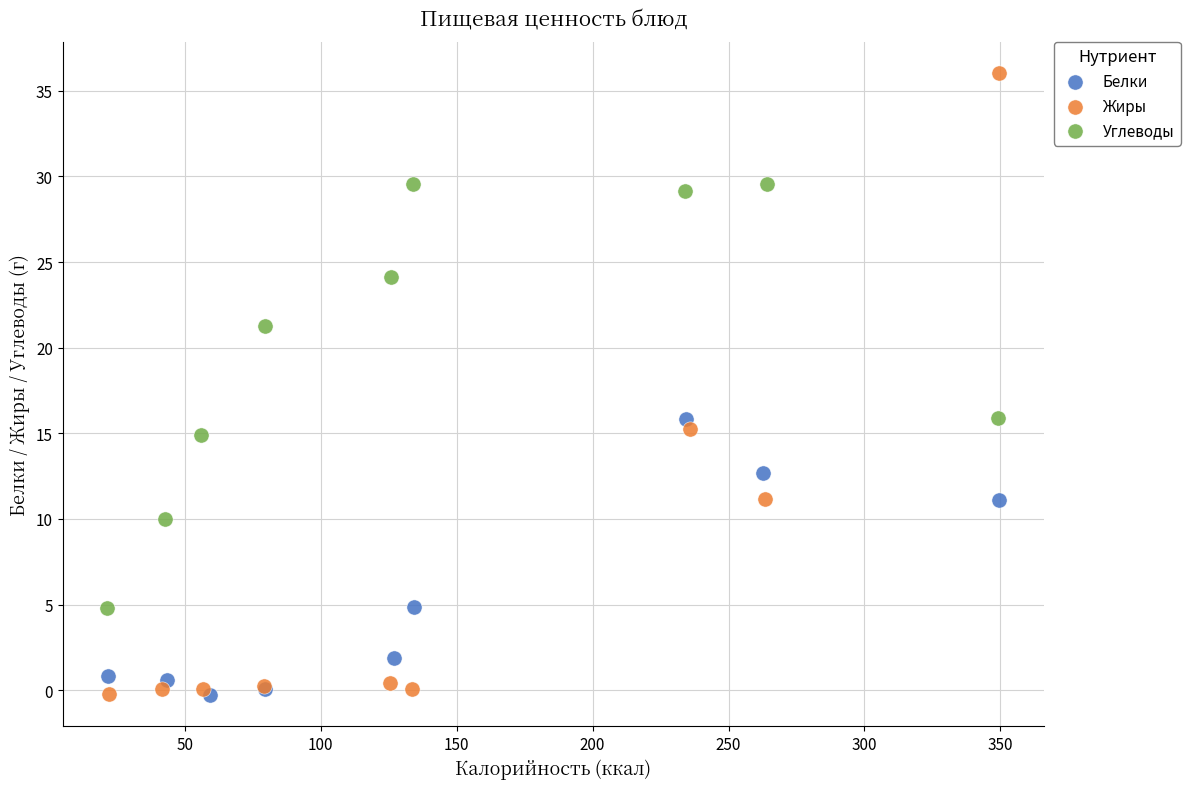

Which series contains the highest Y value?

Жиры